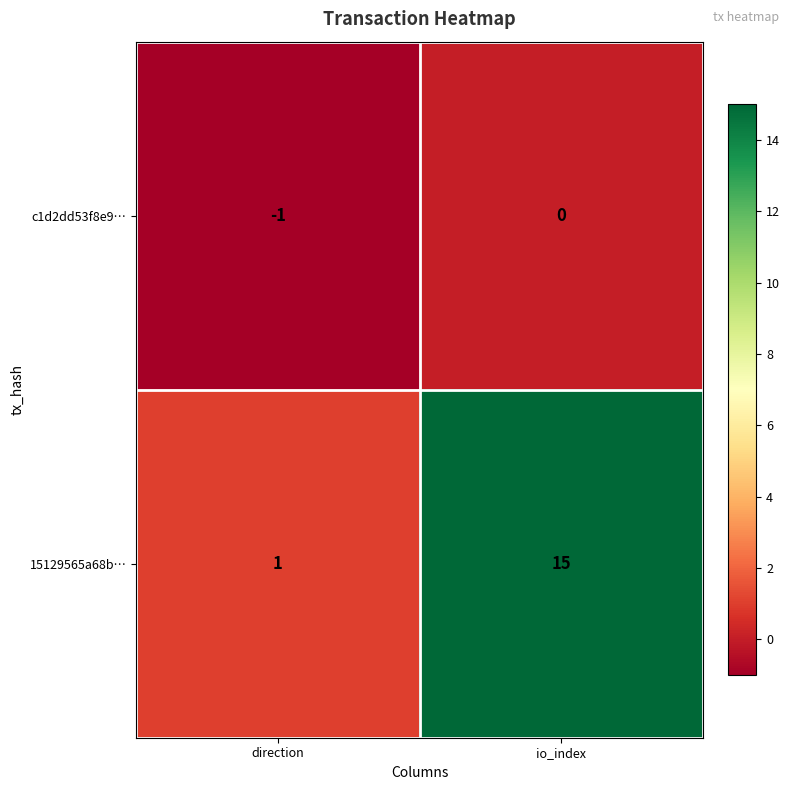

Which series has the largest range (max minus min)?

15129565a68b…